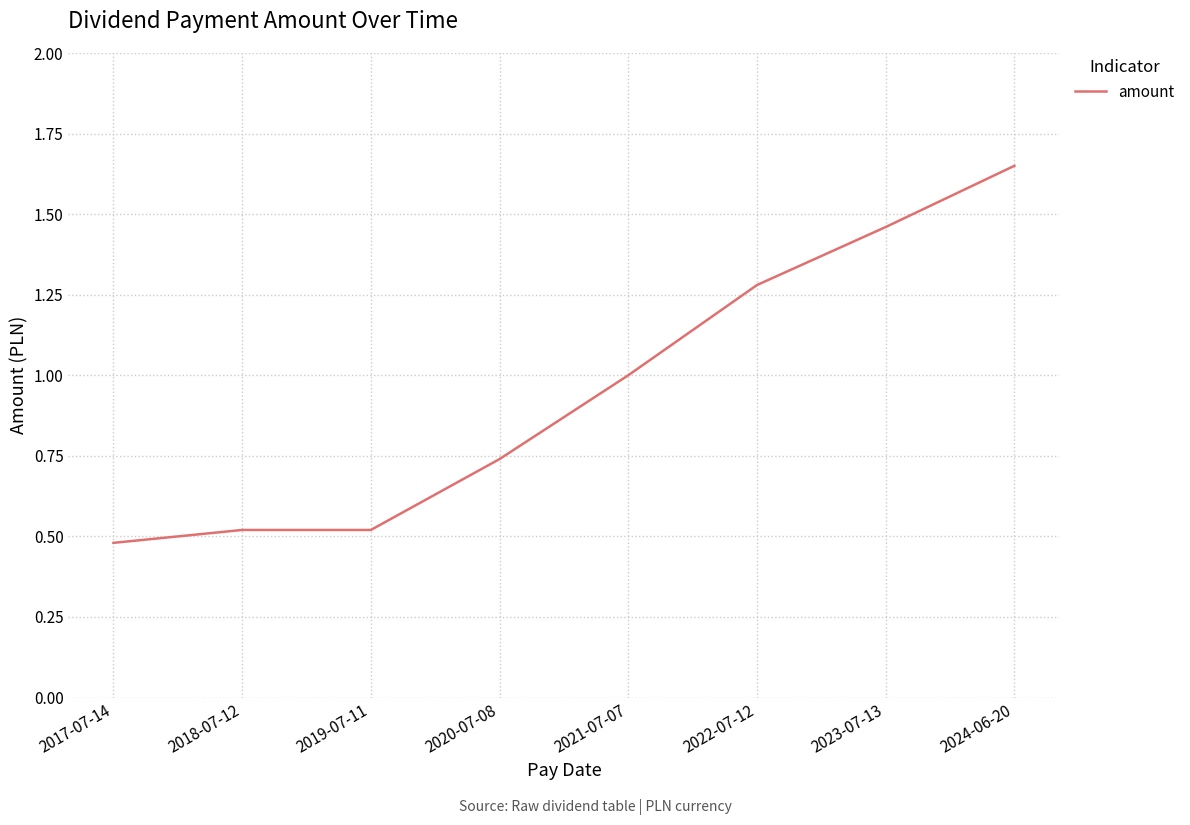

Count the number of categories in the chart.

8